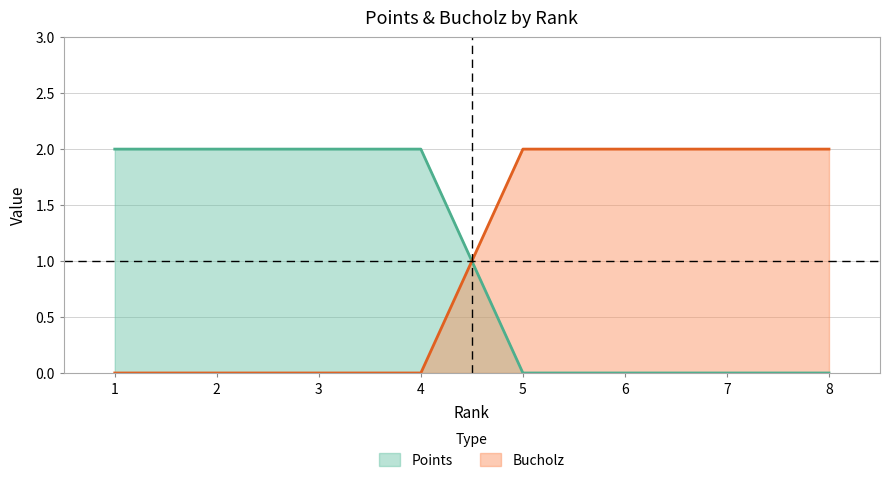

How many lines are shown in the chart?

2